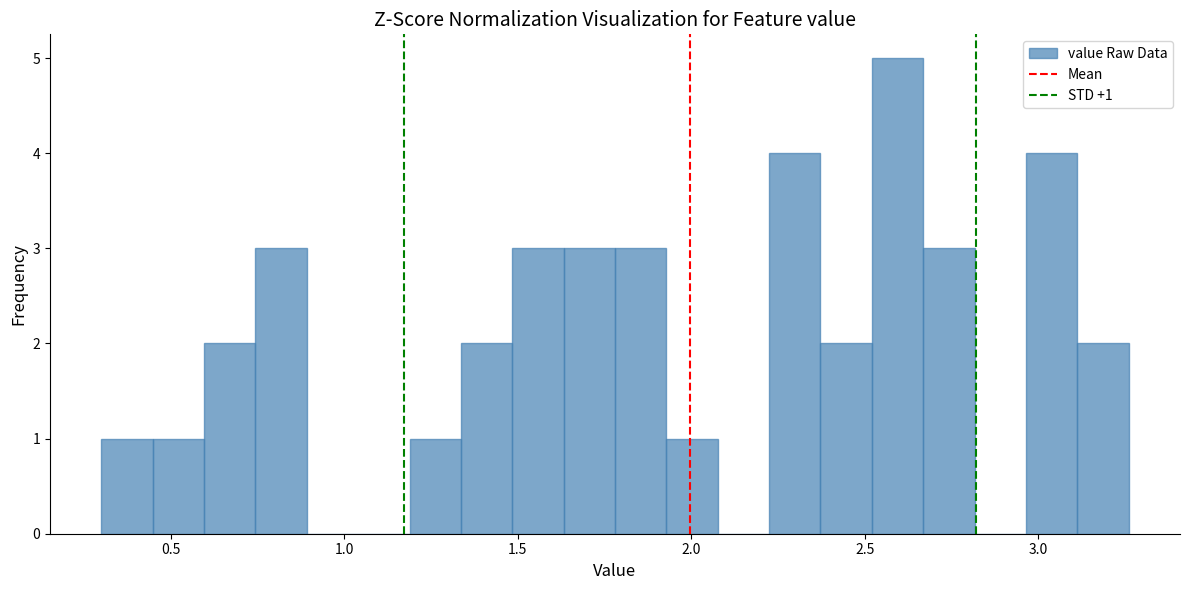

Around what value on the x-axis is the tallest bar? Give the approximate position of its centre, as read against the axis.

2.60